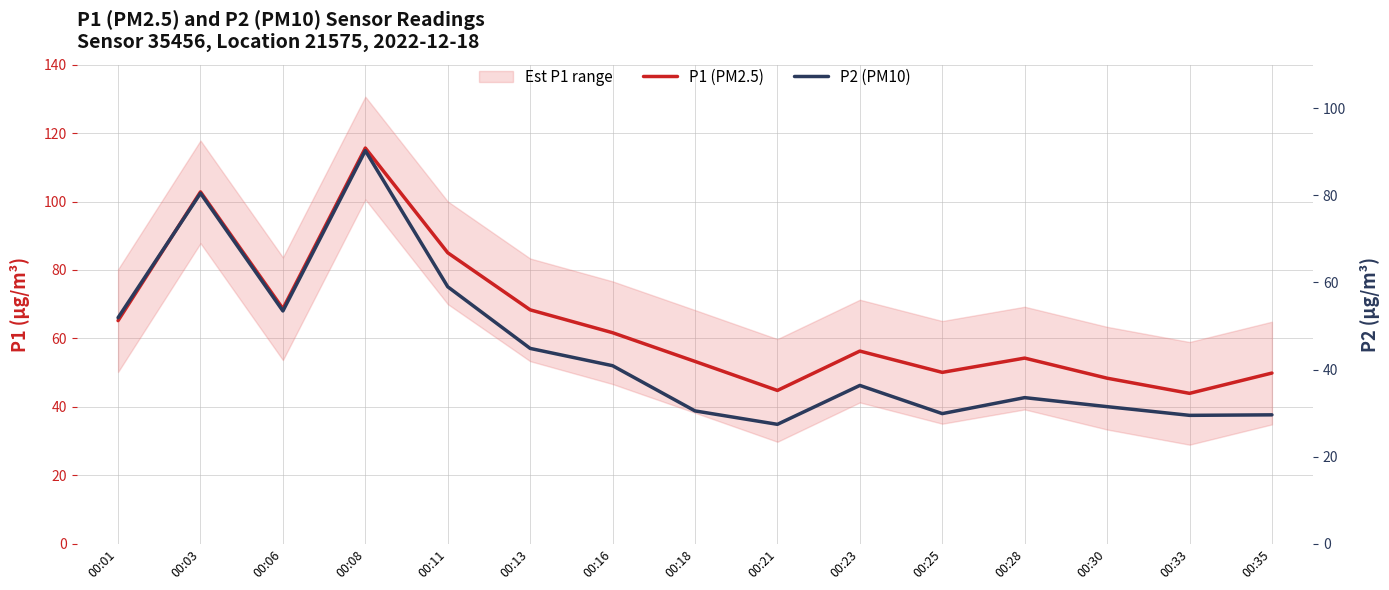

True or false: P2 (PM10) has more than 1 interior local peaks.

True